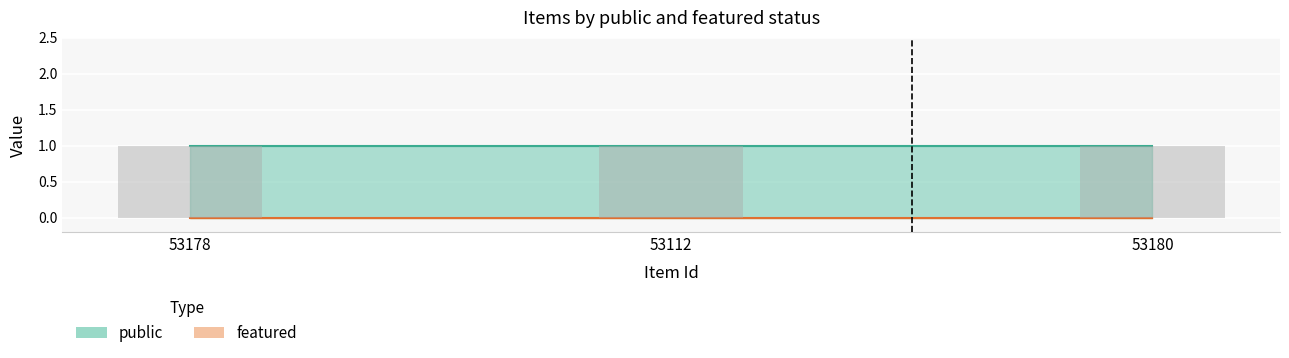

Where is featured nearest to the value 0?

53178